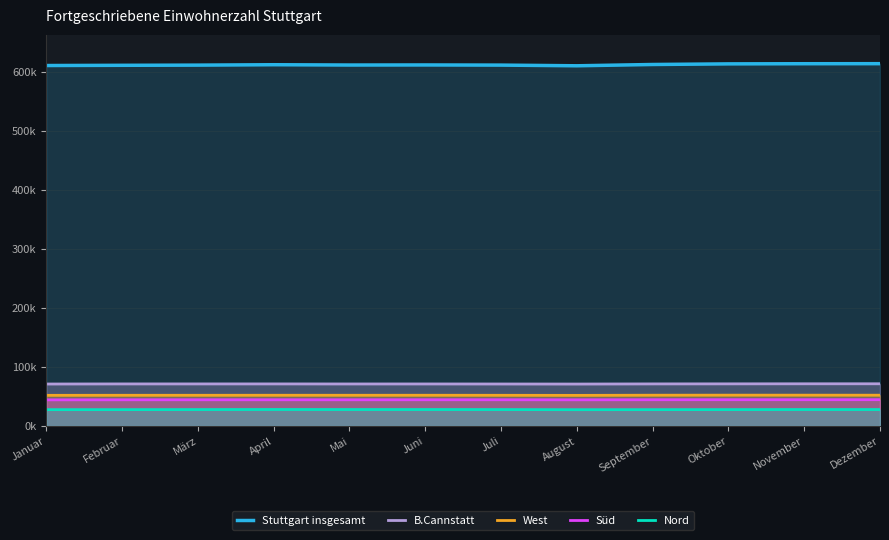

What is the sum of the Nord values at März and November?

55744